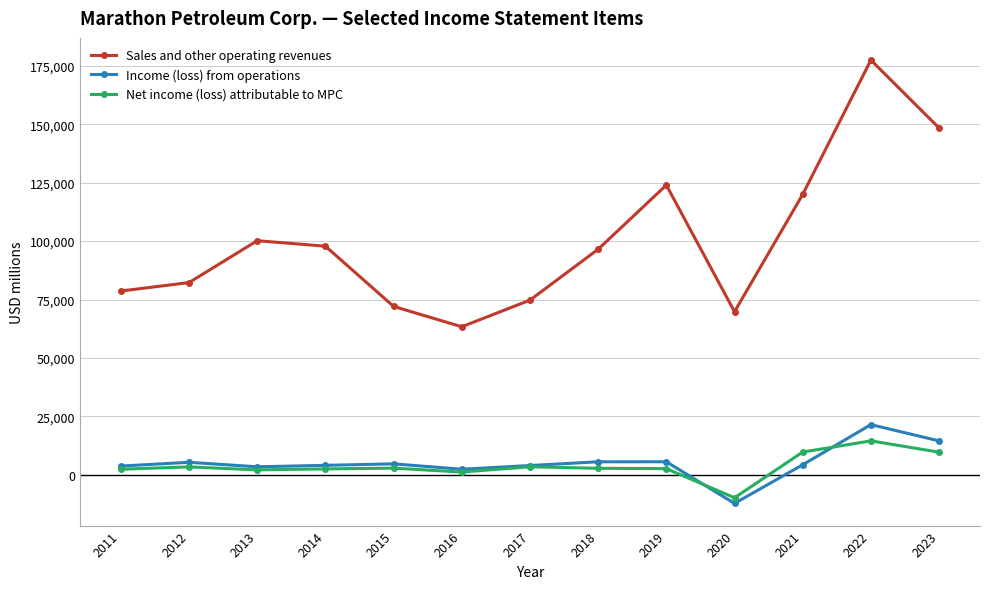

How many data points in Net income (loss) attributable to MPC are less than 2780?

6